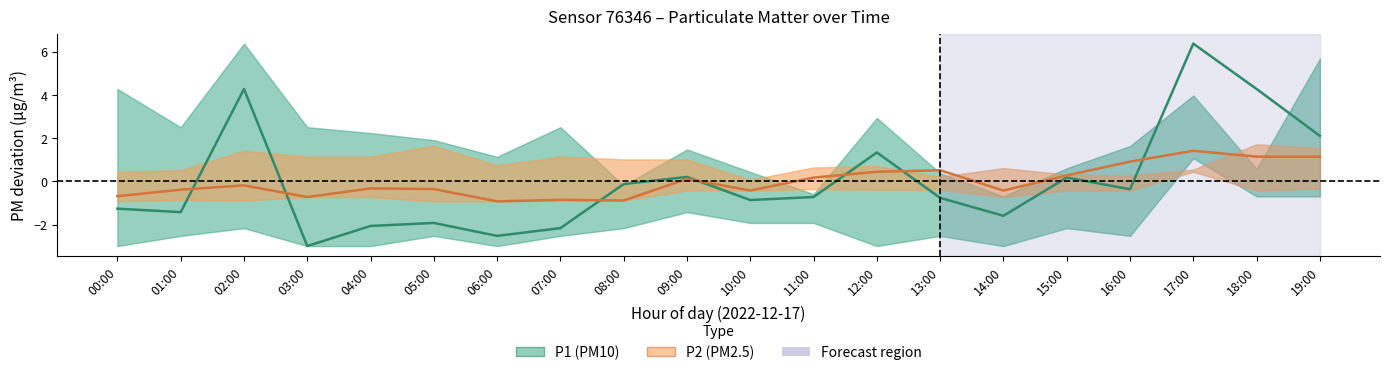

At which category is the sum across all series the highest?

17:00